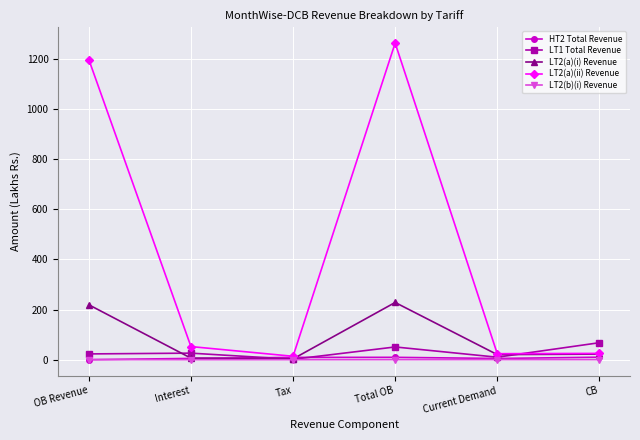

At which category is the sum across all series the highest?

Total OB